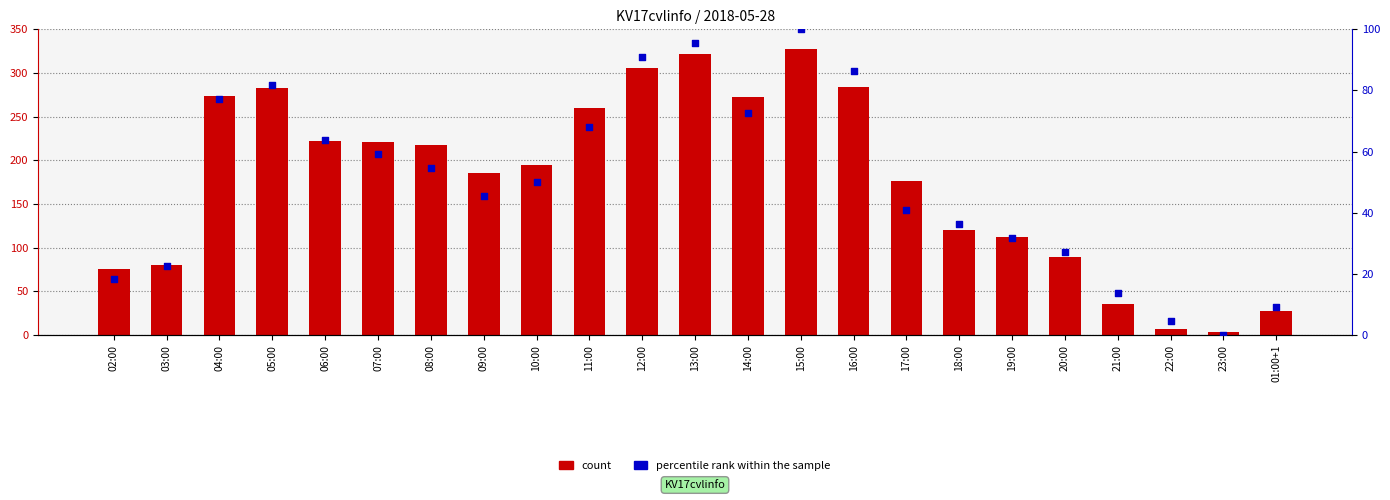

Which series has the largest Y range (max minus min)?

count